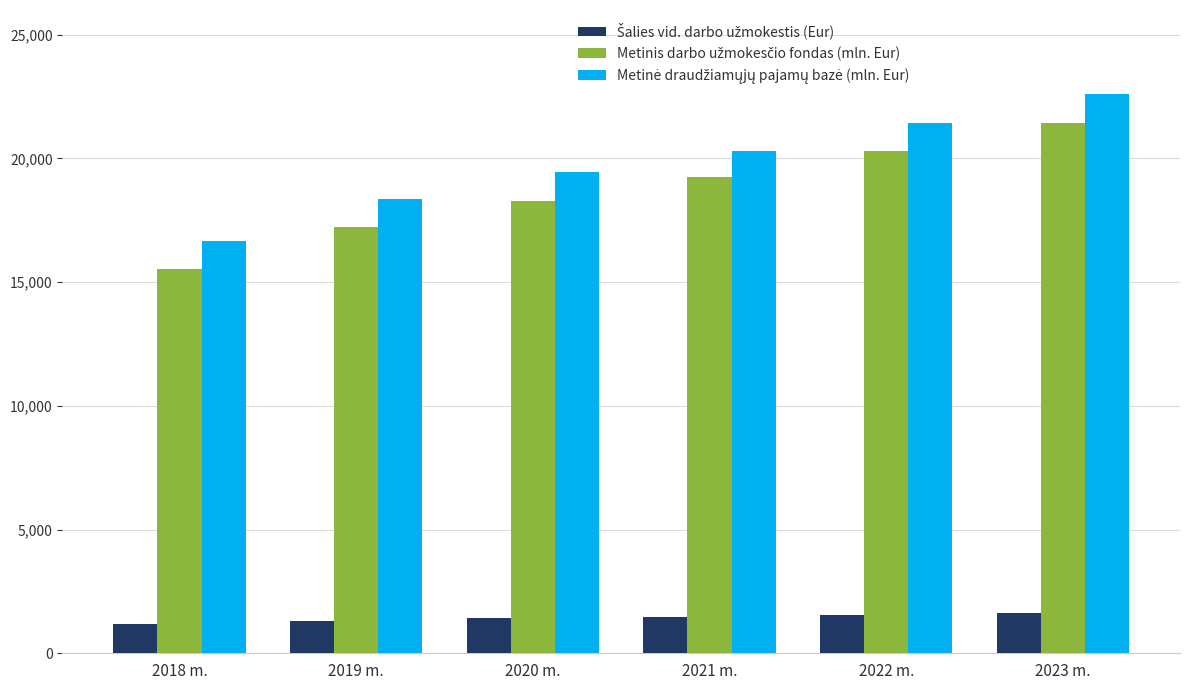

What is the spread (max minus min) of values at 2019 m.?

17080.7